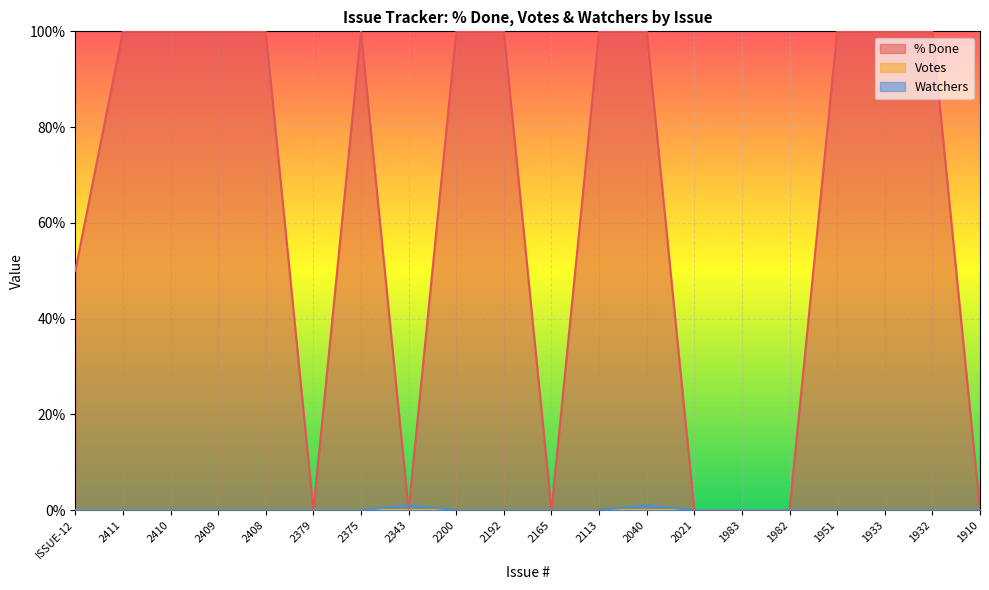

How many data points in Watchers are above 0?

2